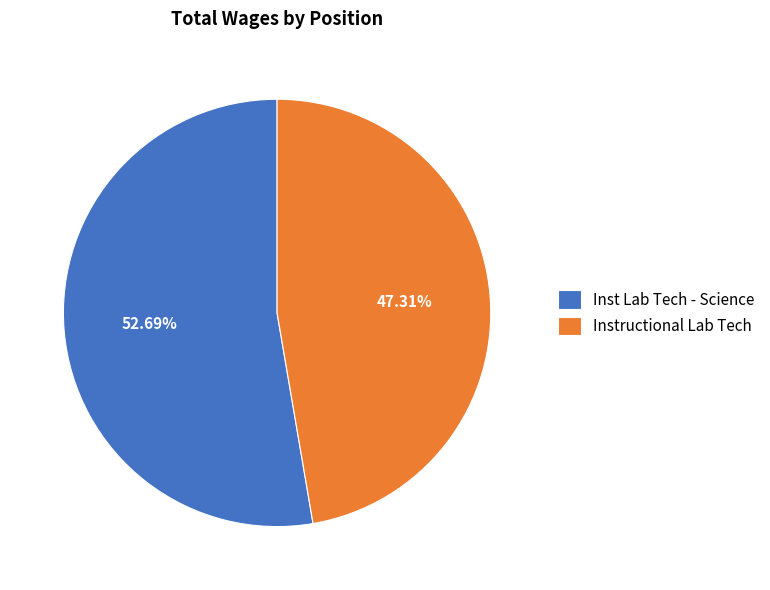

To the nearest percent, what percentage of the pie is Instructional Lab Tech?

47%